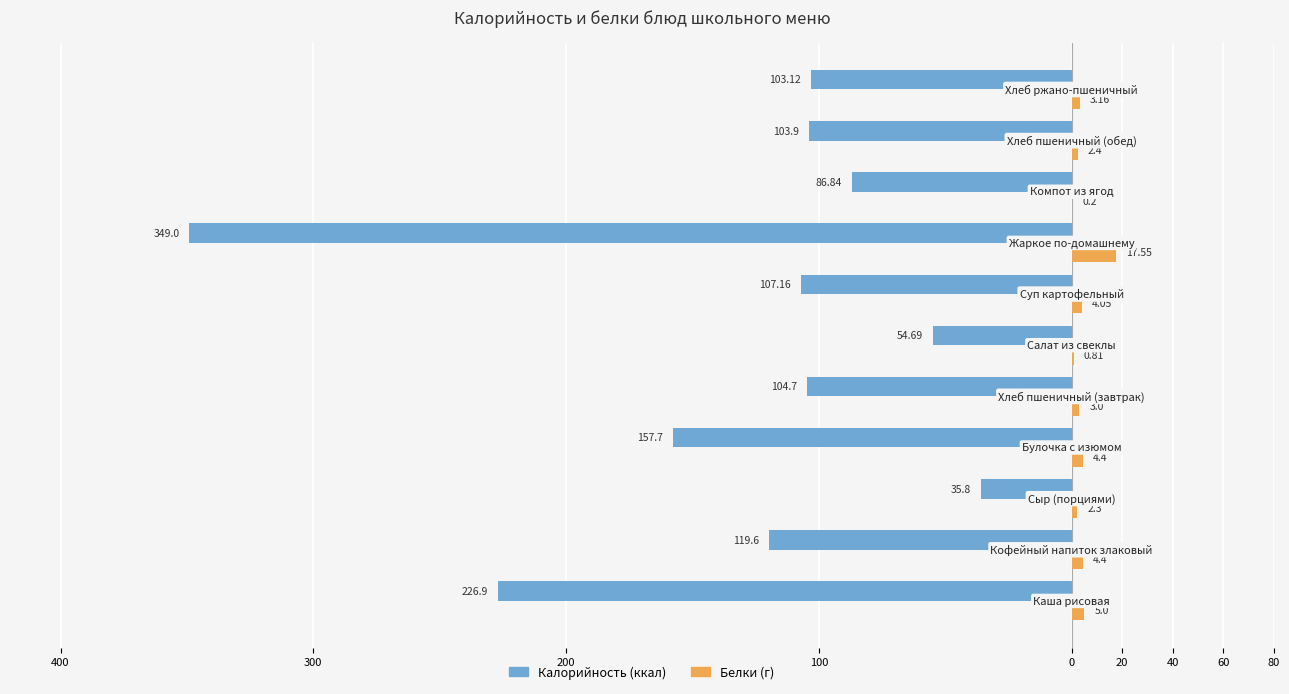

Reading right to left, extract all data points from this chart.

Калорийность: -103.1	-103.9	-86.8	-349.0	-107.2	-54.7	-104.7	-157.7	-35.8	-119.6	-226.9
Белки: 3.2	2.4	0.2	17.6	4.0	0.8	3.0	4.4	2.3	4.4	5.0